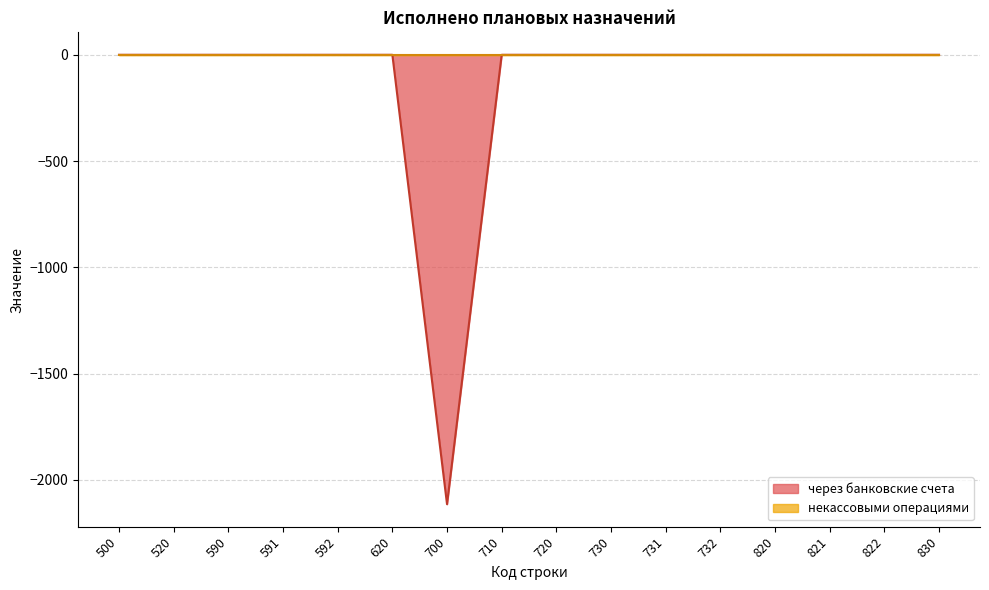

What is the difference between the maximum and minimum values?

2114.0